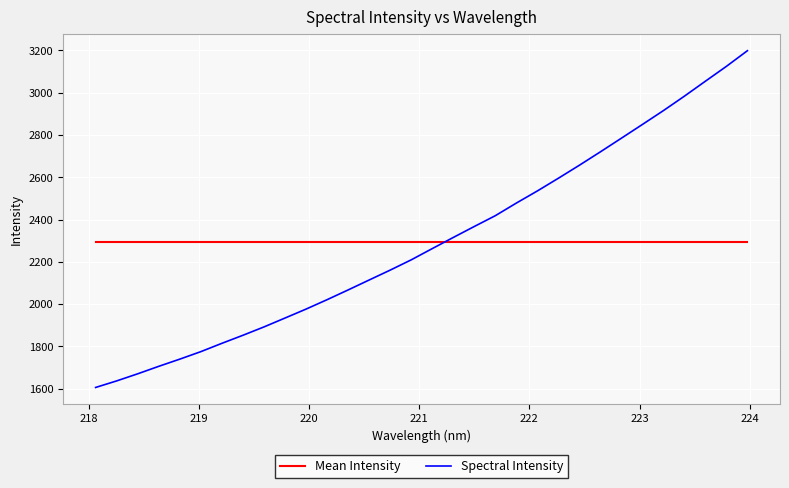

What is the minimum value for Spectral Intensity?

1605.5